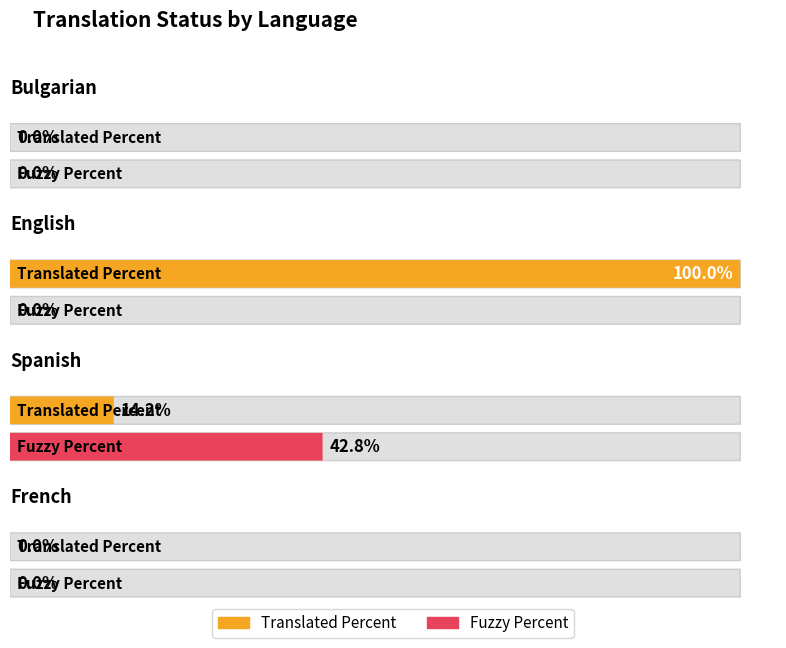

What is the label of the 1st bar from the left?

Bulgarian